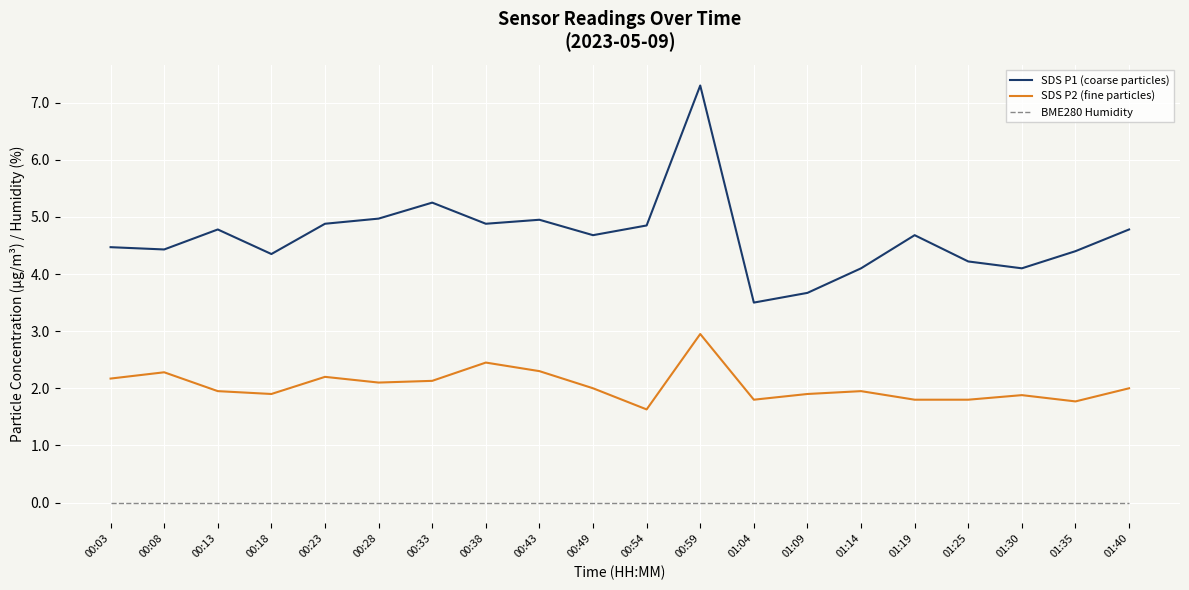

True or false: SDS P2 (fine particles) and SDS P1 (coarse particles) intersect in this chart.

False